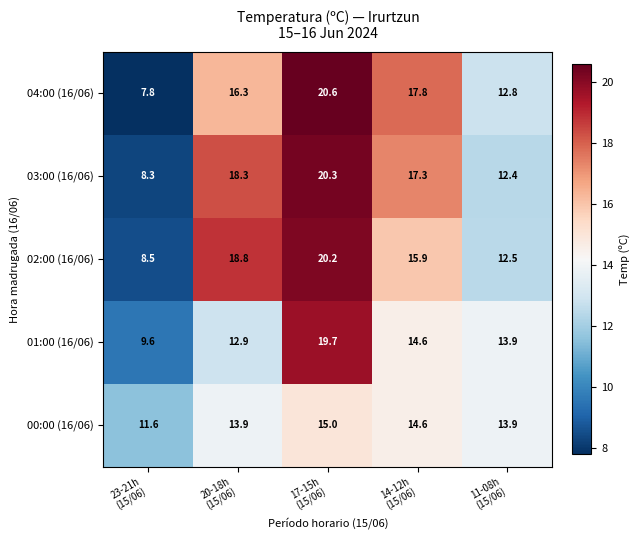

What is the greatest value displayed?

20.6